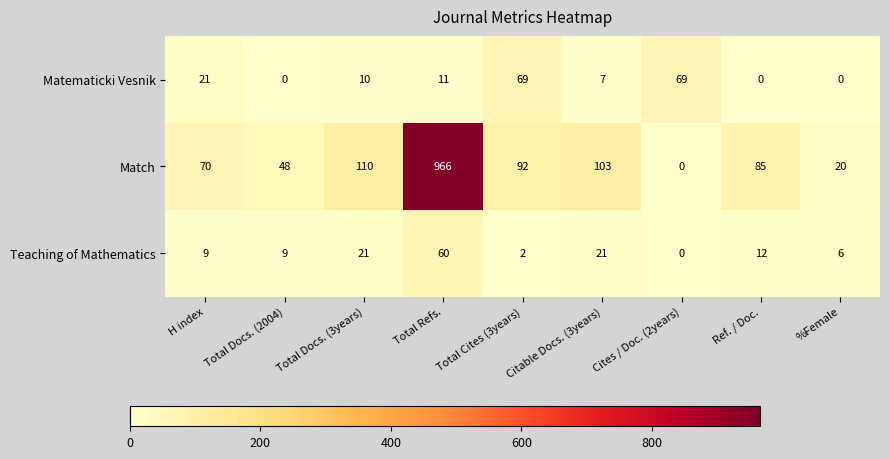

What is the maximum value shown in the chart?

966